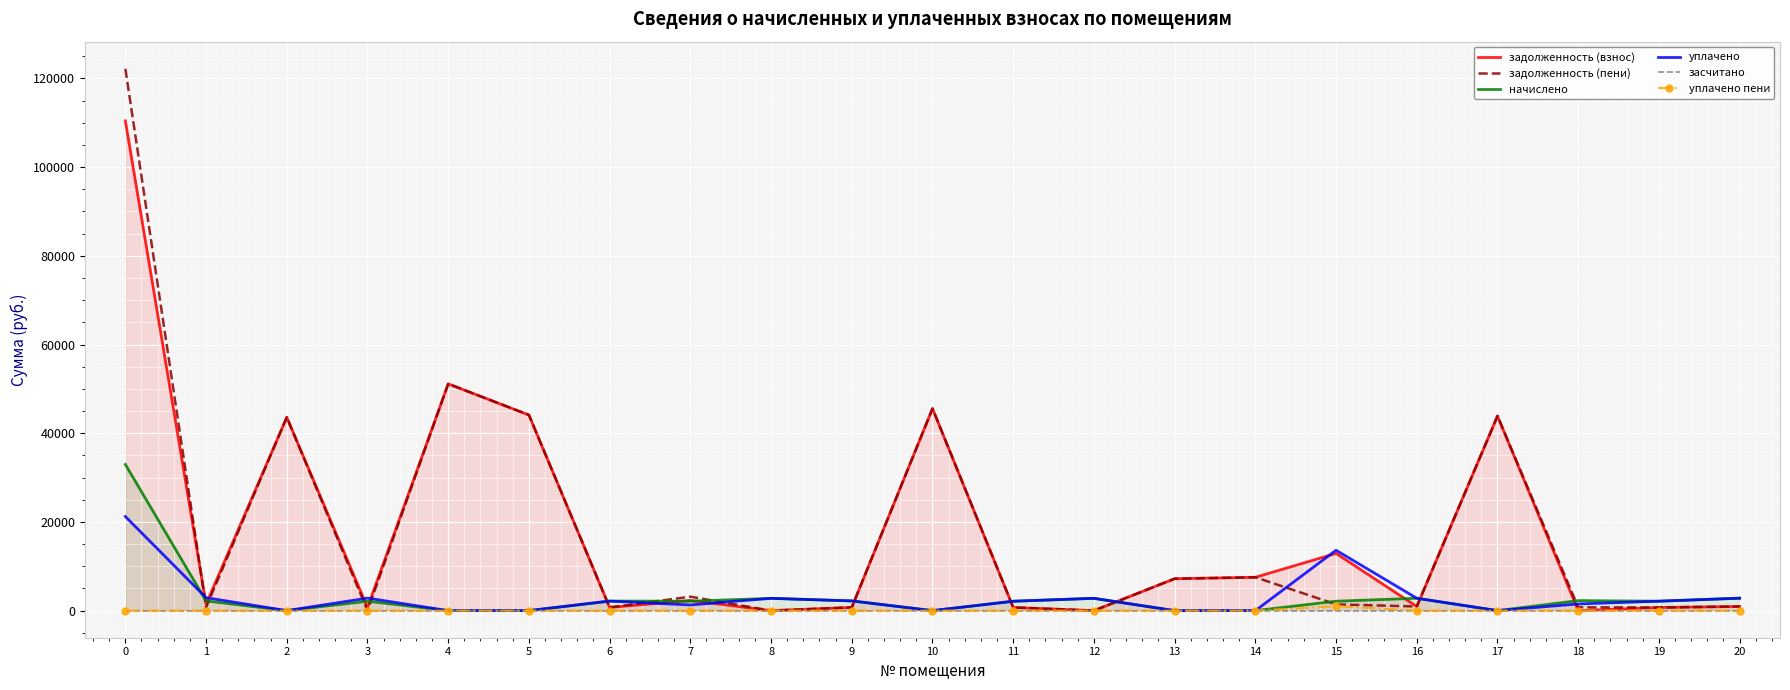

Rank the categories by задолженность (взнос) value from highest to lowest.

0, 4, 10, 5, 17, 2, 15, 14, 13, 7, 1, 20, 16, 9, 11, 6, 19, 3, 8, 12, 18